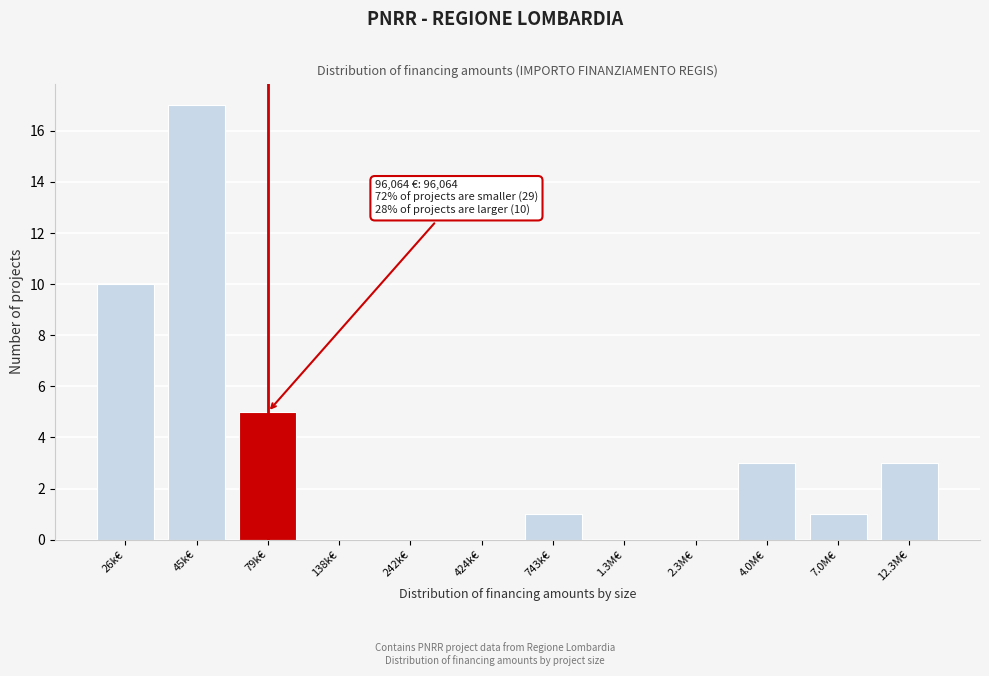

Reading left to right, extract all data points from this chart.

26k€=10	45k€=17	79k€=5	138k€=0	242k€=0	424k€=0	743k€=1	1.3M€=0	2.3M€=0	4.0M€=3	7.0M€=1	12.3M€=3